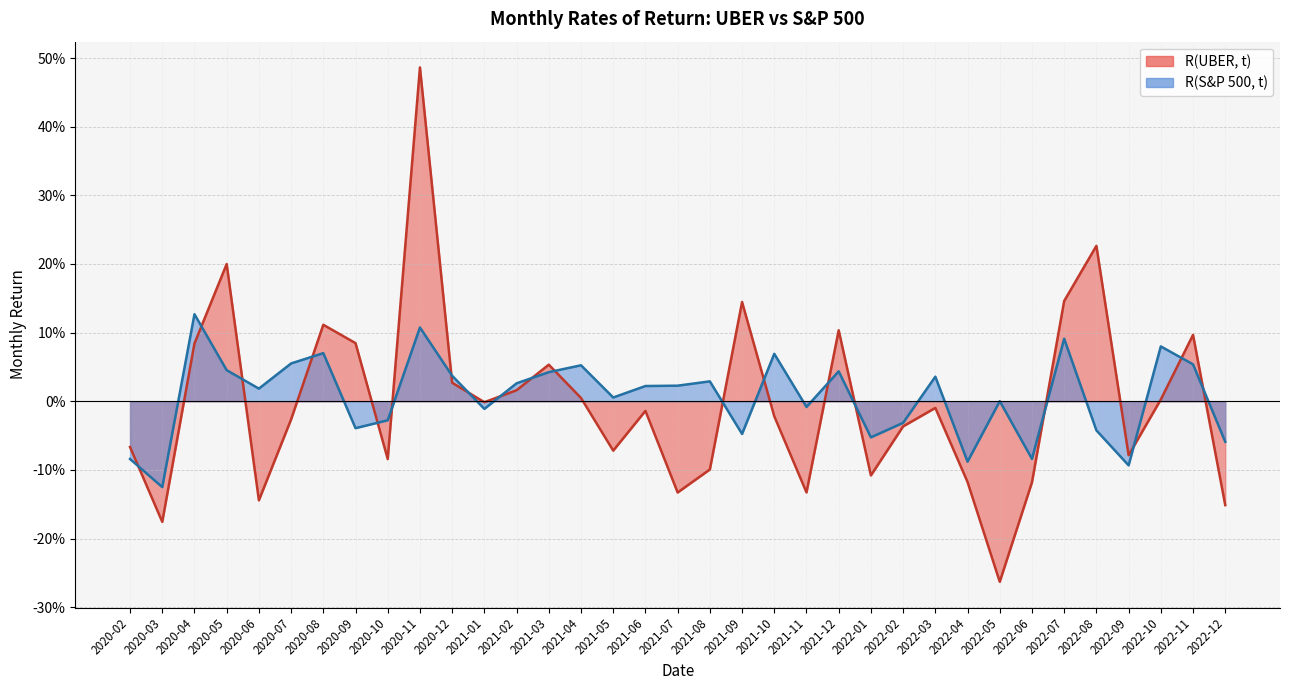

What is the difference between the highest and lowest values at 2022-12?

0.1